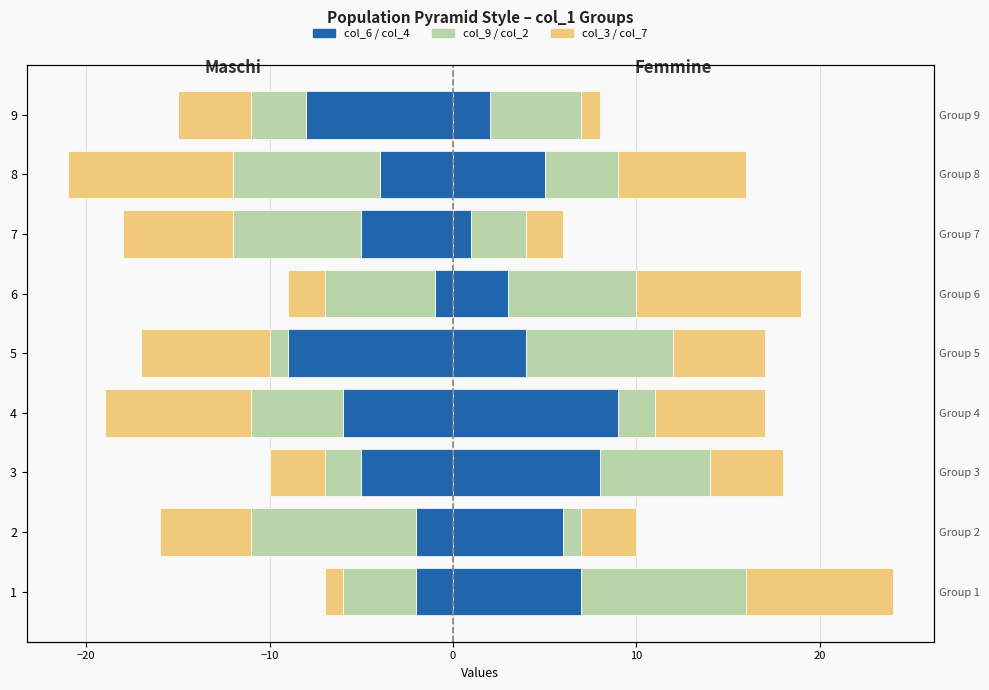

Which series has the widest spread of values?

col_6